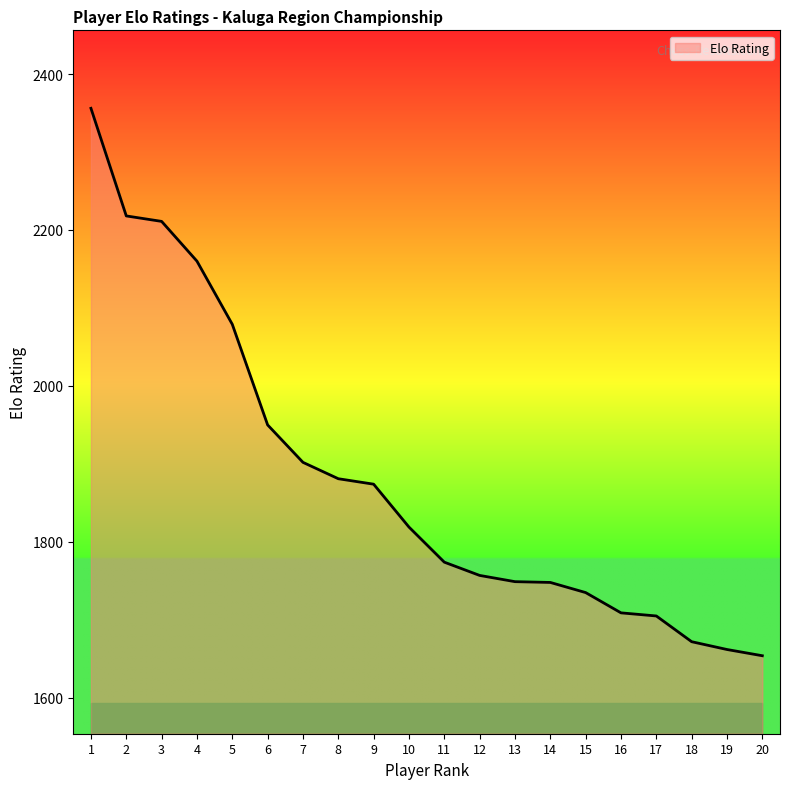

What is the greatest value displayed?

2356